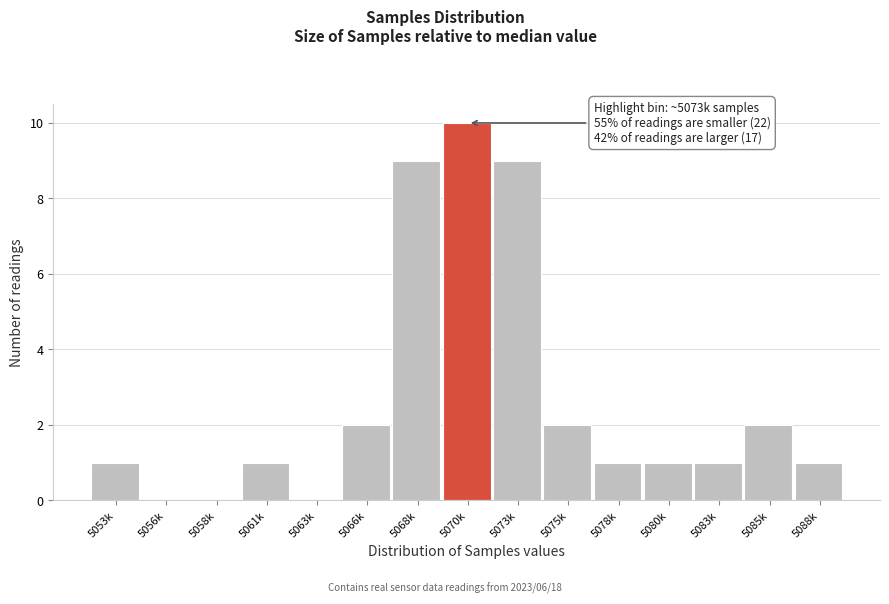

Which has a higher value, 5056k or 5066k?

5066k